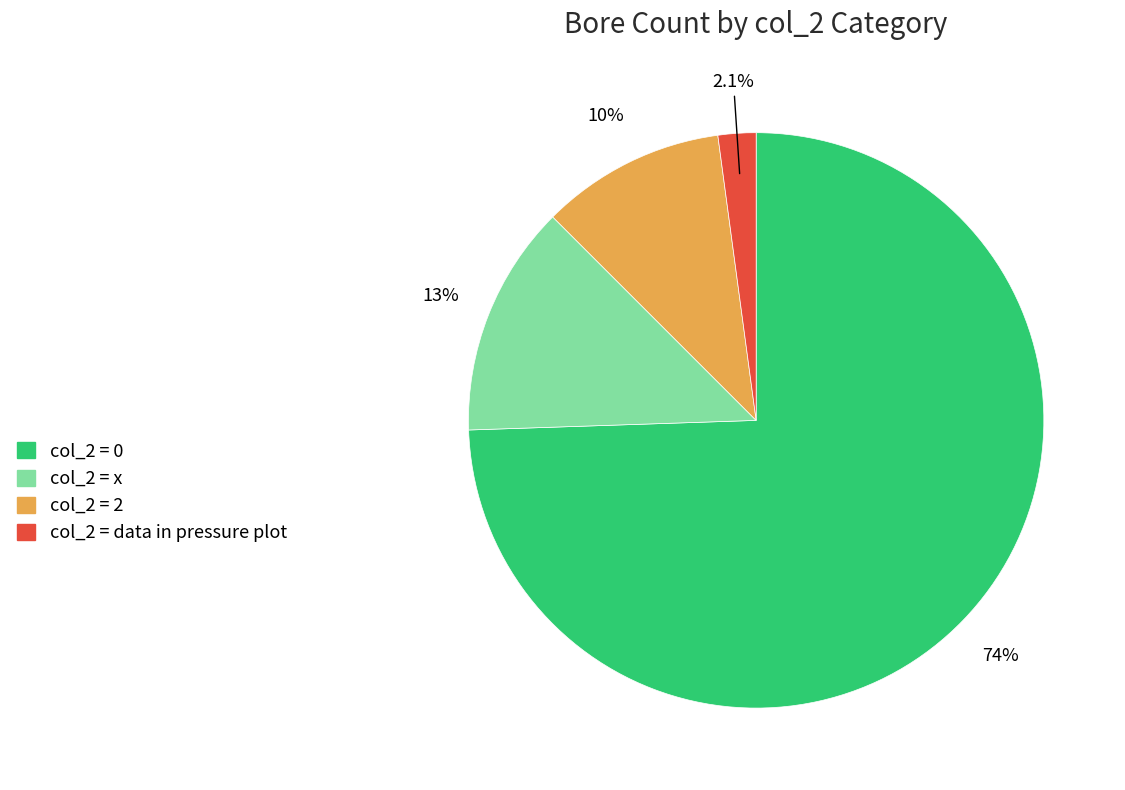

Approximately how many times larger is the value at col_2 = 0 compared to col_2 = x?

5.7